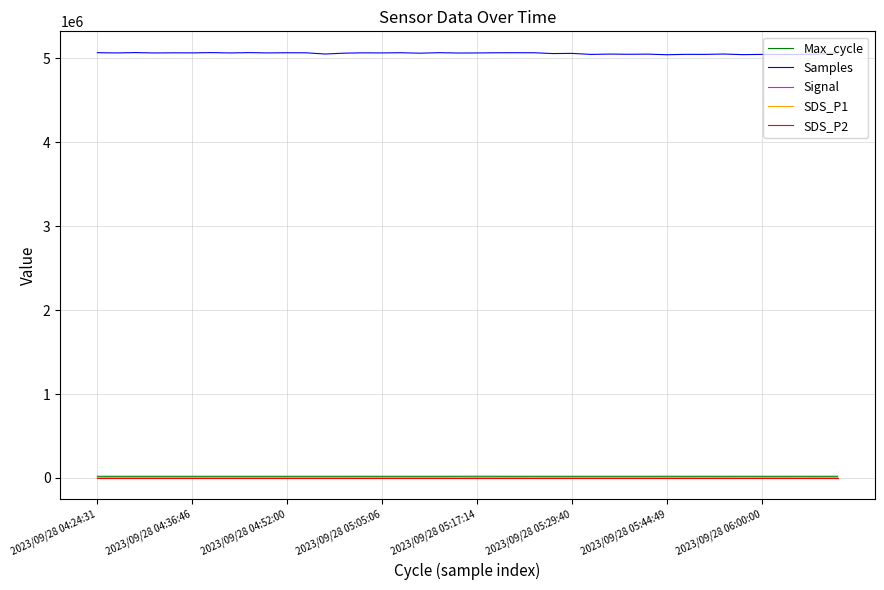

Is this an area chart (filled region under the line)?

No